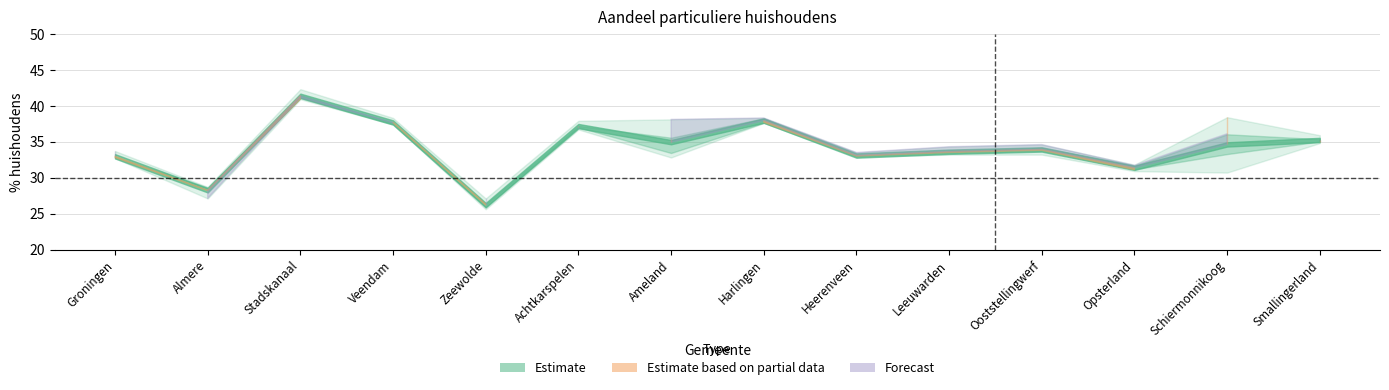

What is the value of the 2015 point at the 5th from the left?

26.0